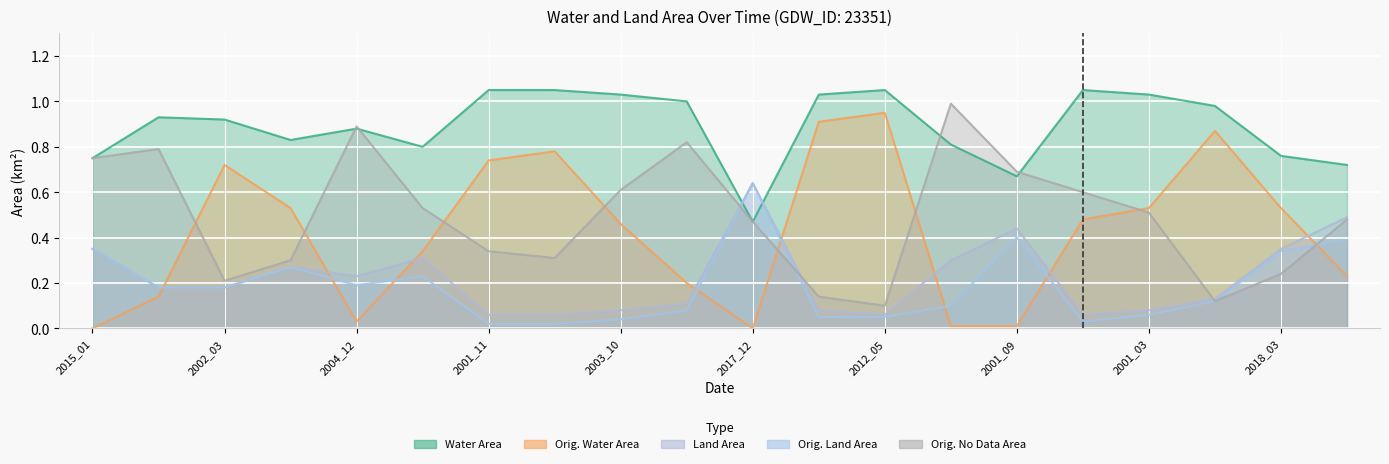

What is the total value across all series at 2002_03?

2.2